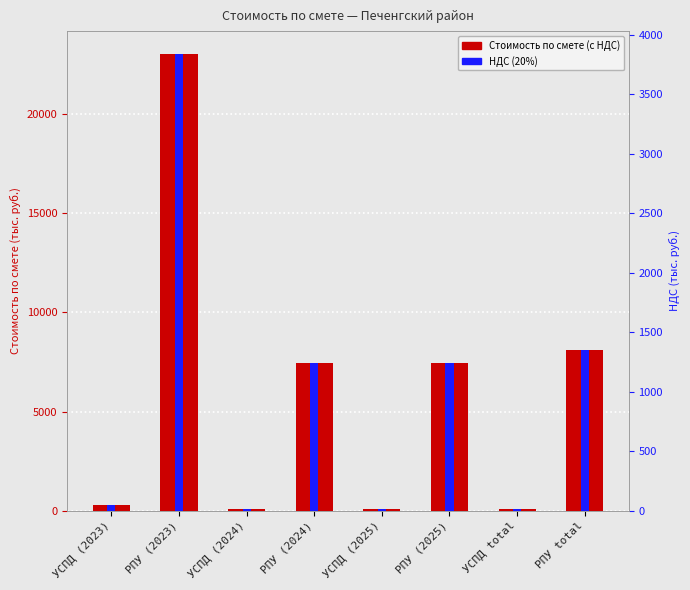

At which label is Стоимость по смете (с НДС) closest to 11567?

РПУ total